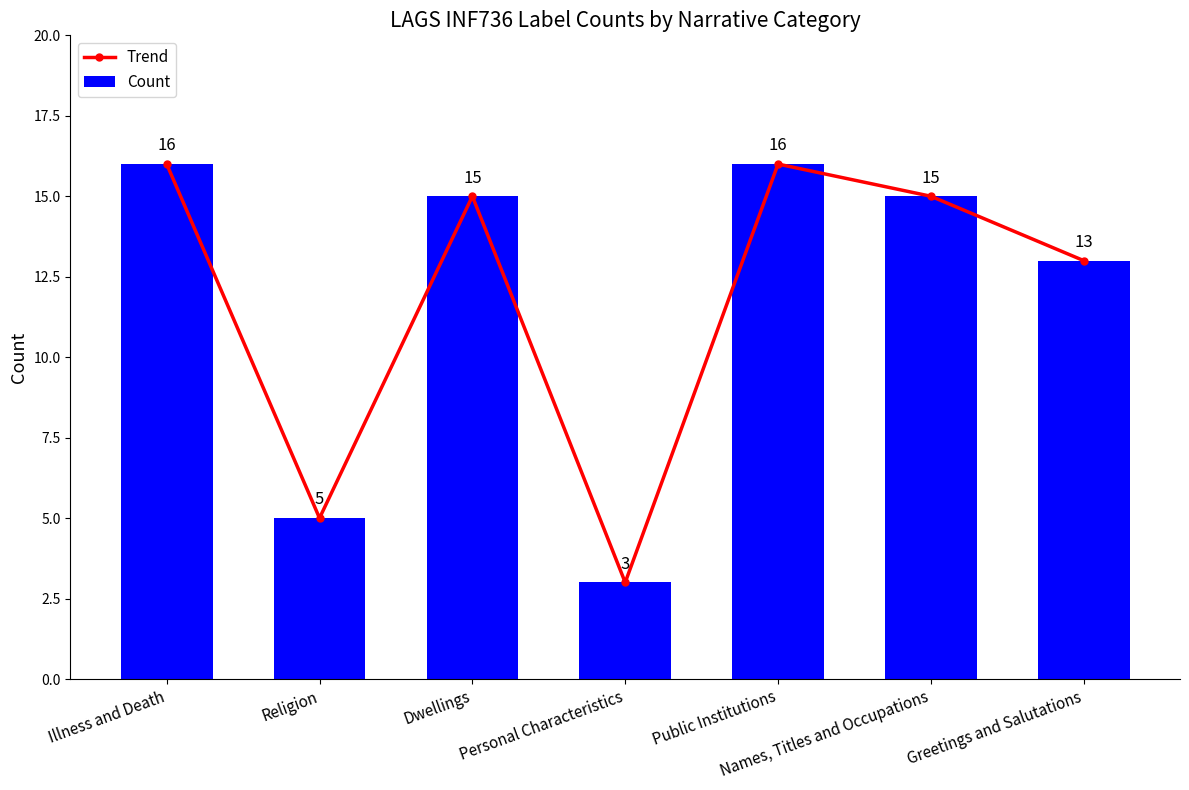

Is the value of Count at Religion greater than the value of Trend at Dwellings?

No